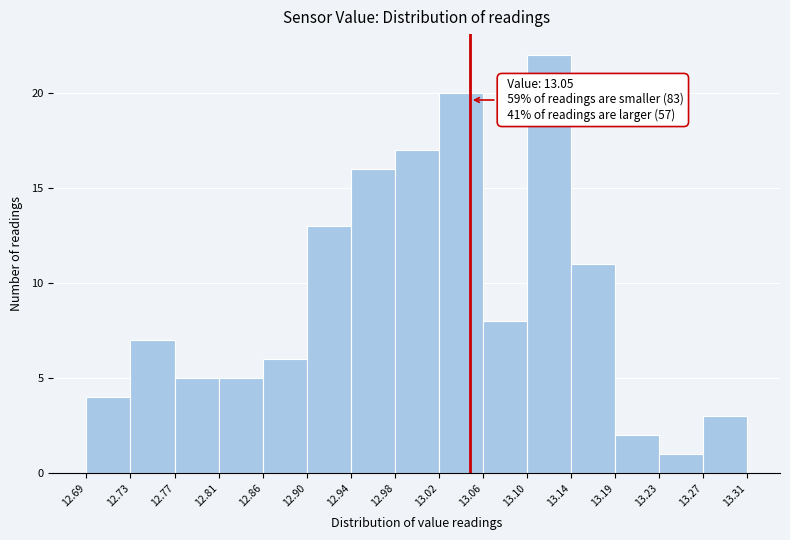

Which range on the x-axis has the tallest bar?

13.10 to 13.14